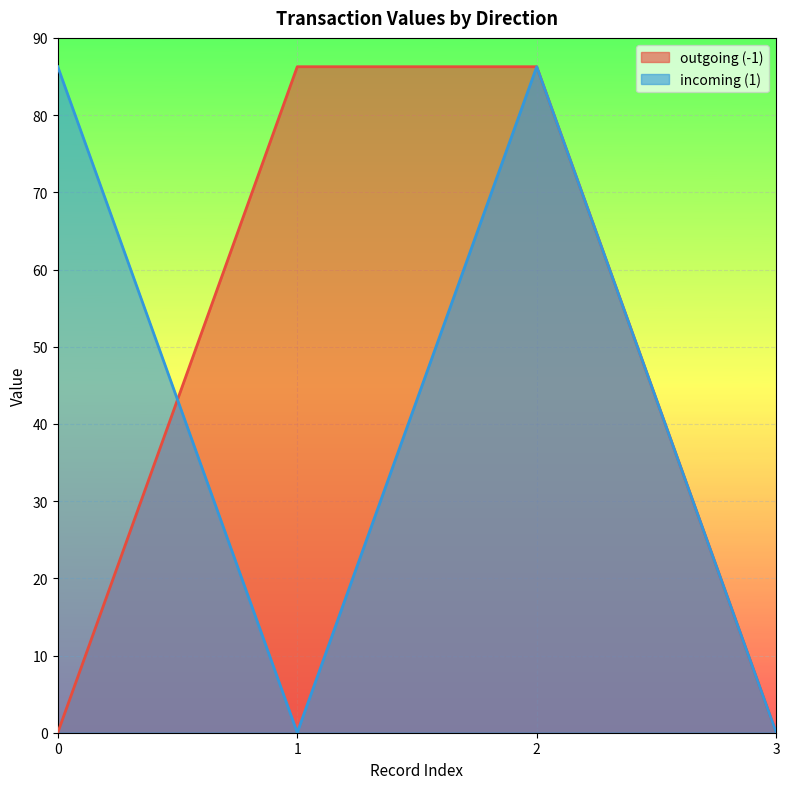

What is the sum of all value values?

345.1